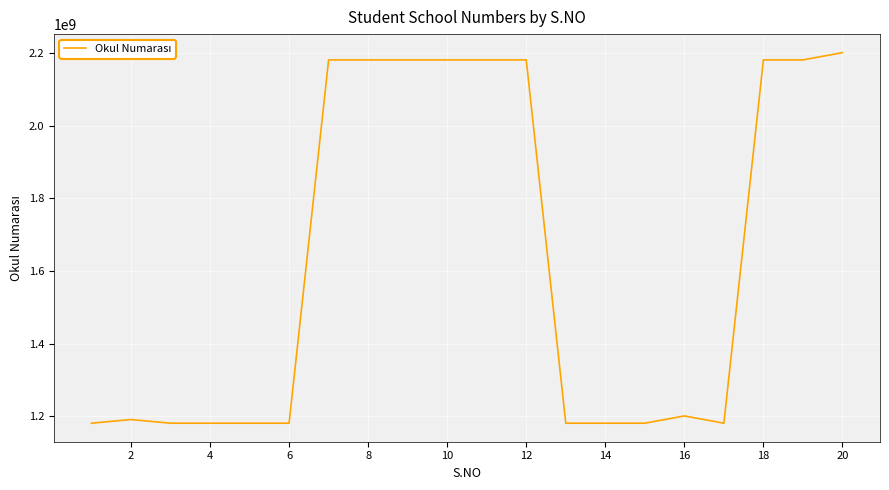

What is the smallest value displayed?

1180901004